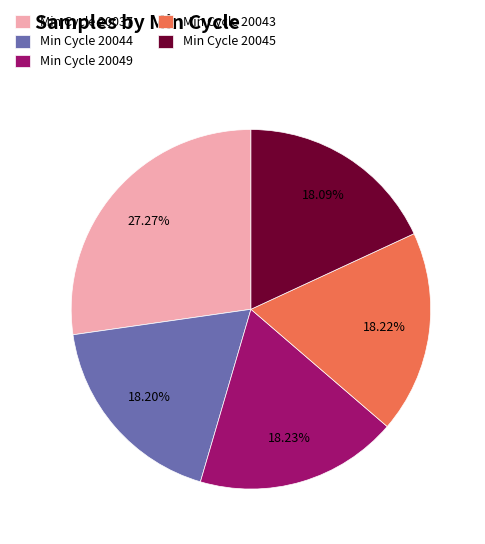

Is the sum of Min Cycle 20043 and Min Cycle 20044 greater than half?

No